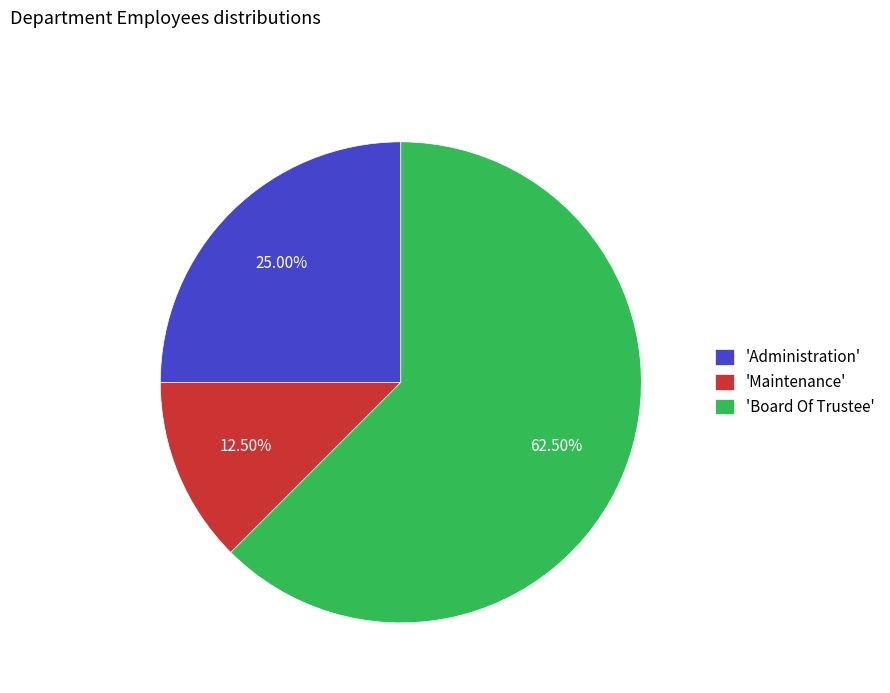

What is the majority slice?

'Board Of Trustee'